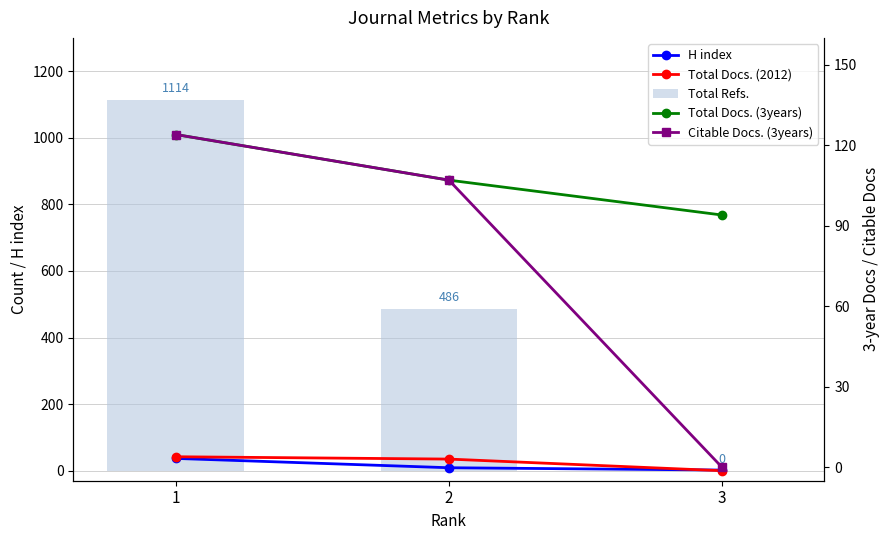

At which category is the sum across all series the highest?

1